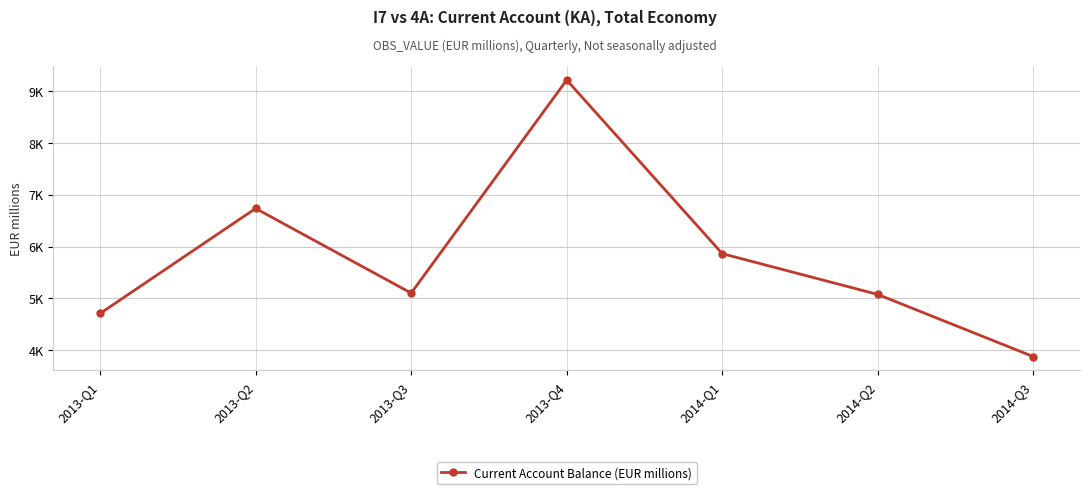

What is the label of the 1st point from the left?

2013-Q1